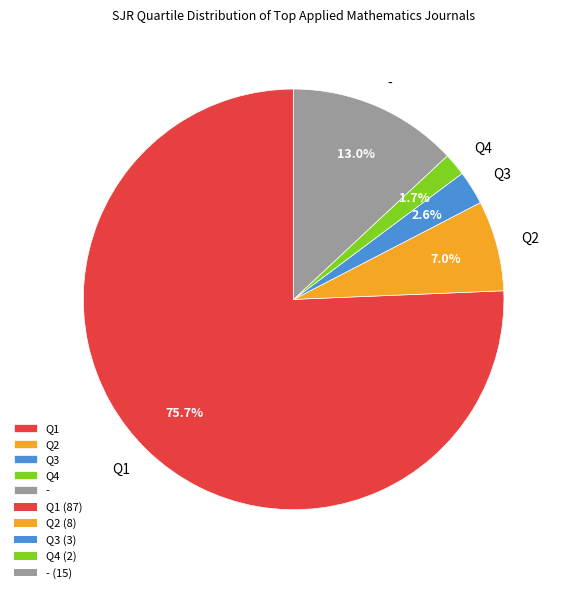

What percentage is the Q4 slice, to the nearest percent?

2%